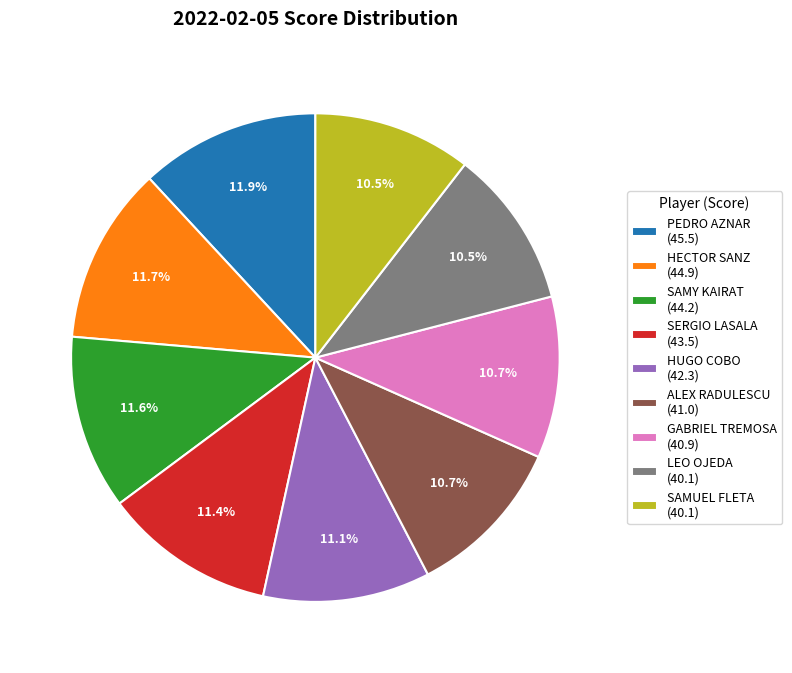

To the nearest percent, what percentage of the pie is ALEX RADULESCU?

11%